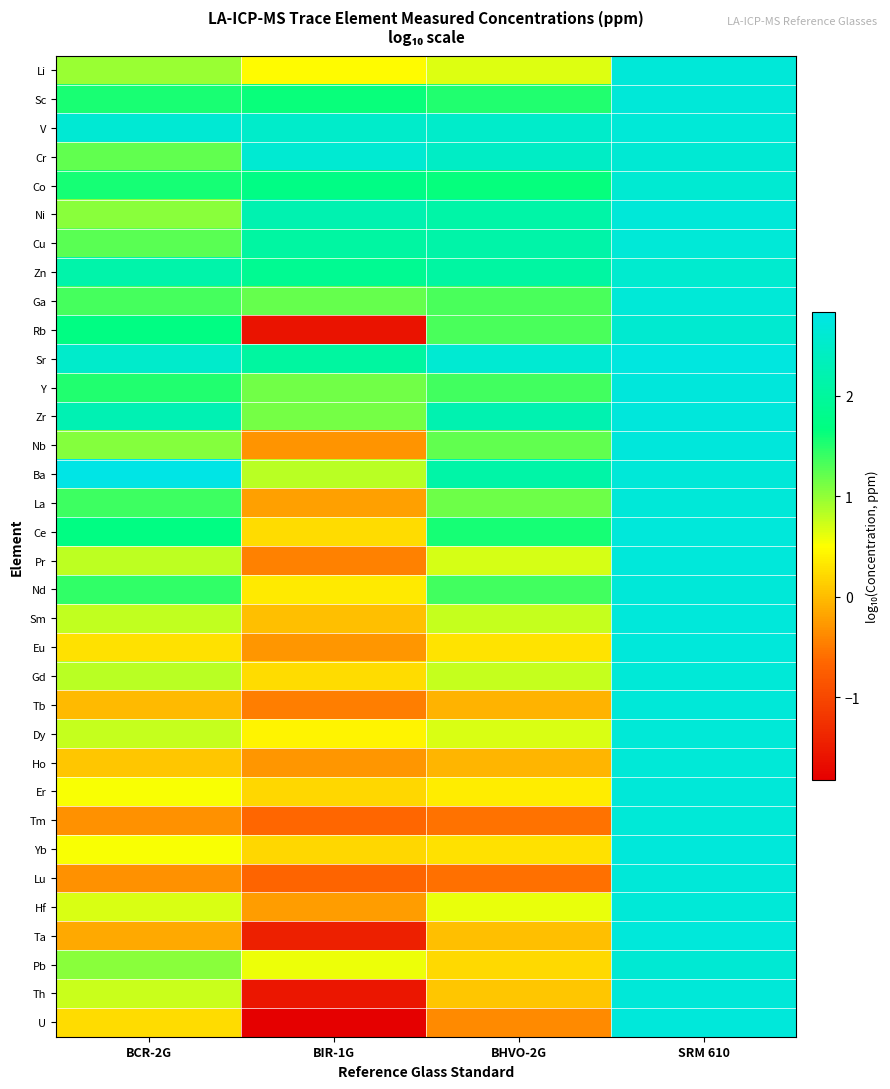

Which has a higher value, BHVO-2G or SRM 610?

SRM 610